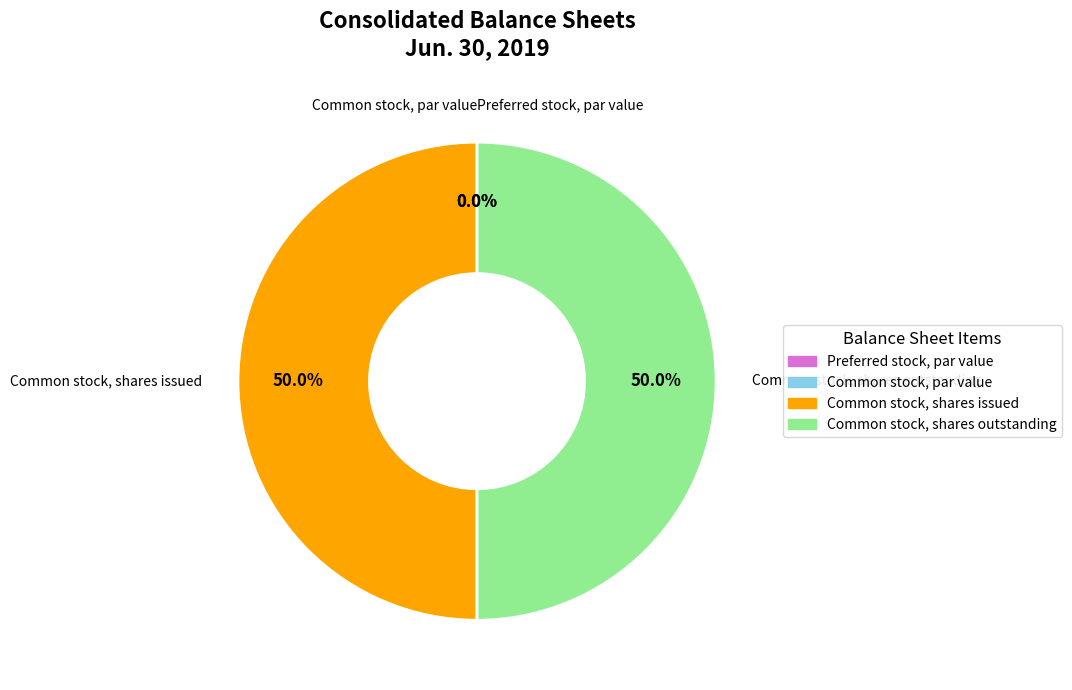

Between Preferred stock, par value and Common stock, shares issued, which is larger?

Common stock, shares issued